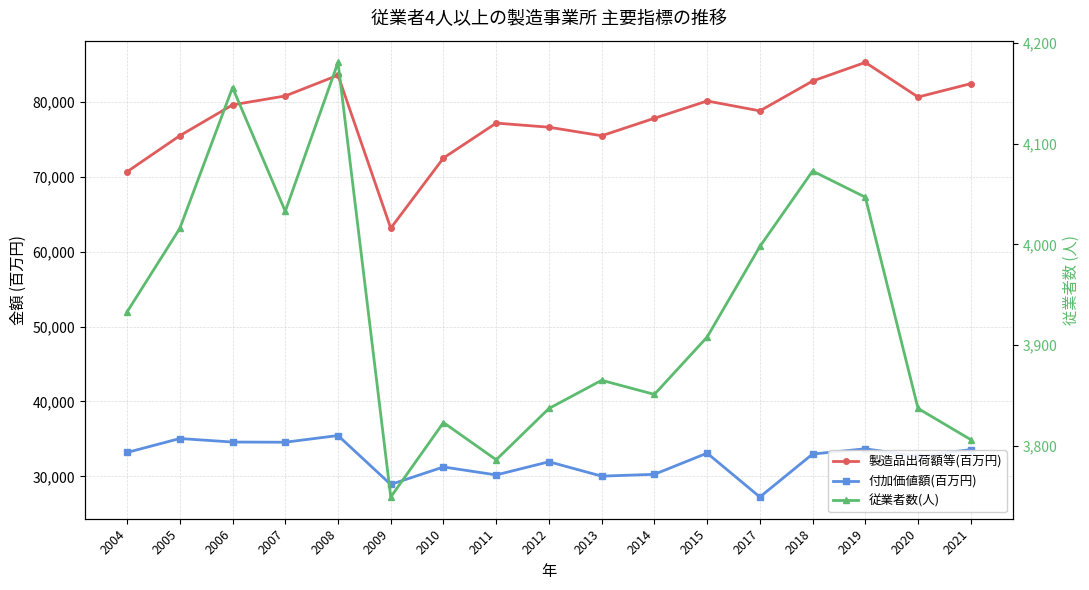

True or false: 製造品出荷額等(百万円) and 付加価値額(百万円) intersect in this chart.

False